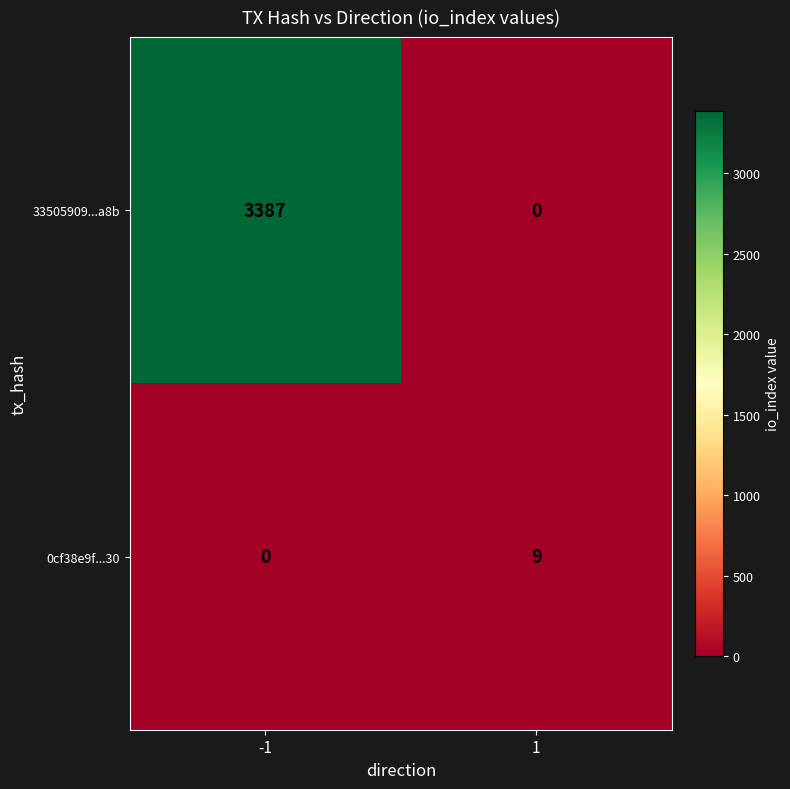

List the series in order of their peak value, lowest first.

0cf38e9f...30, 33505909...a8b